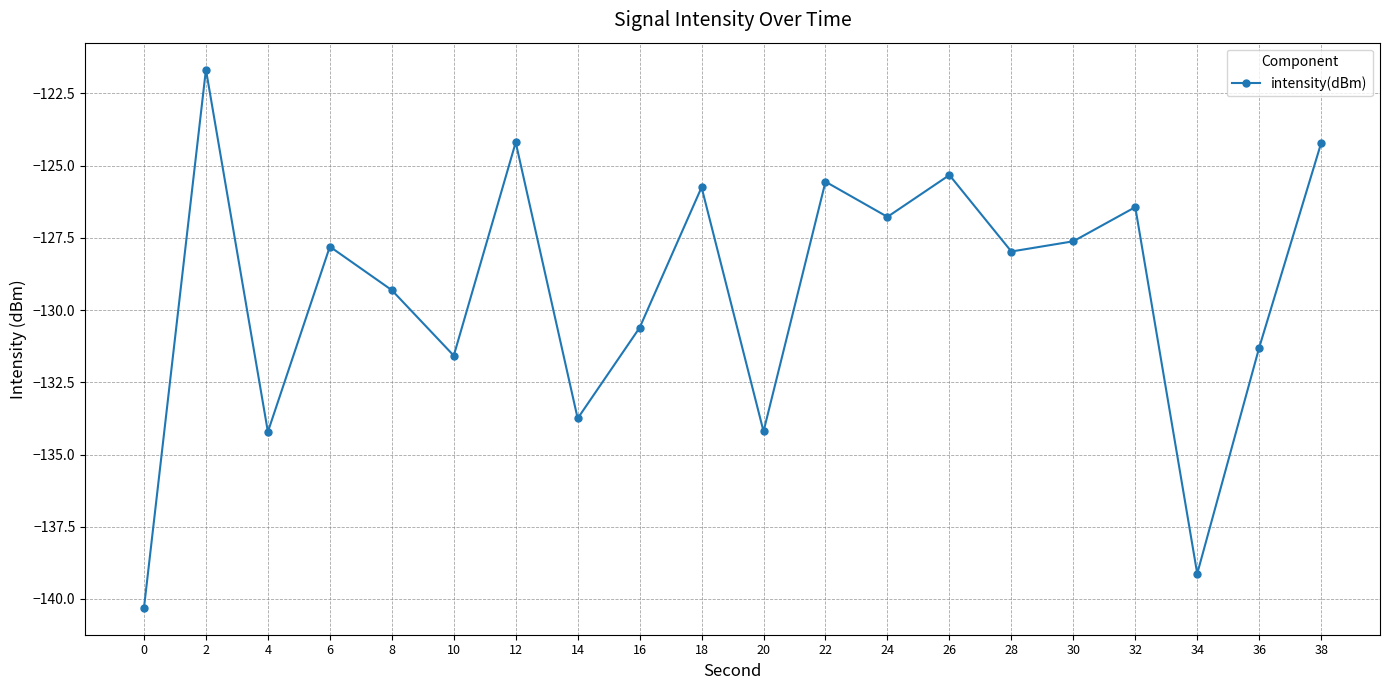

Which has a higher value, 22 or 36?

22